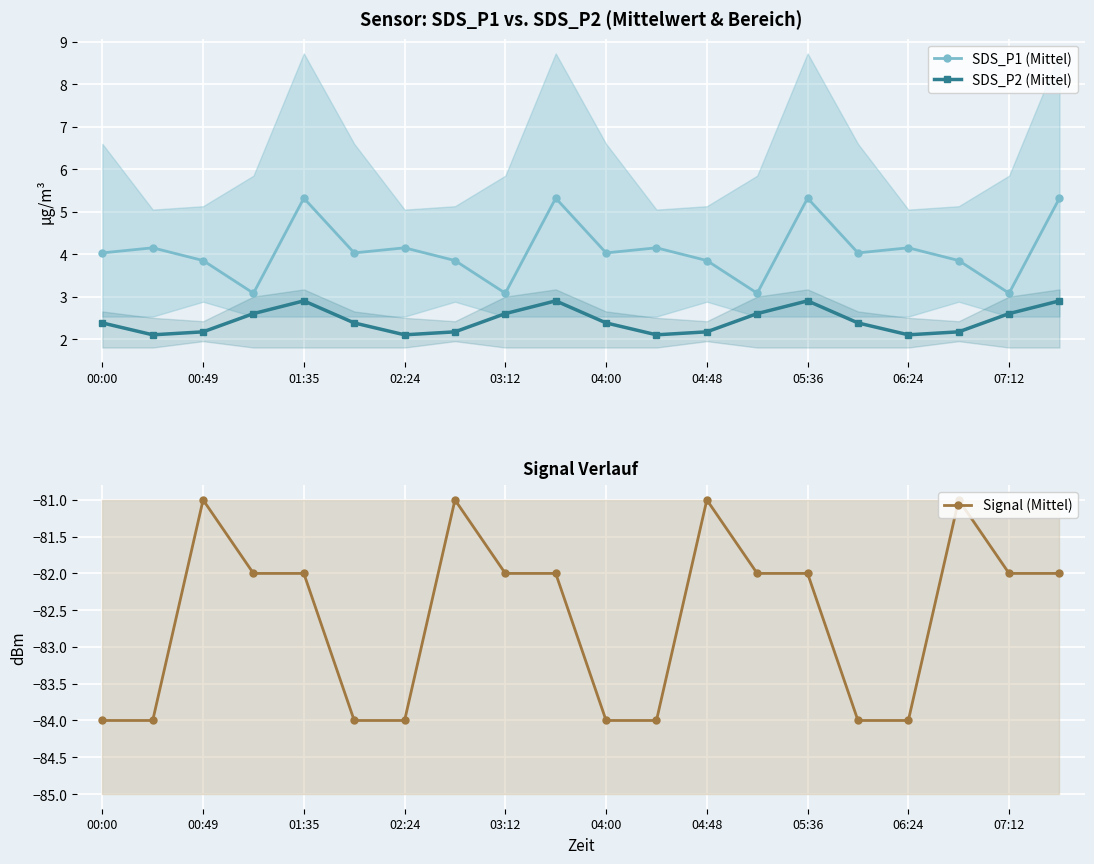

Count the Signal (Mittel) values in the range -84 to -82.

16